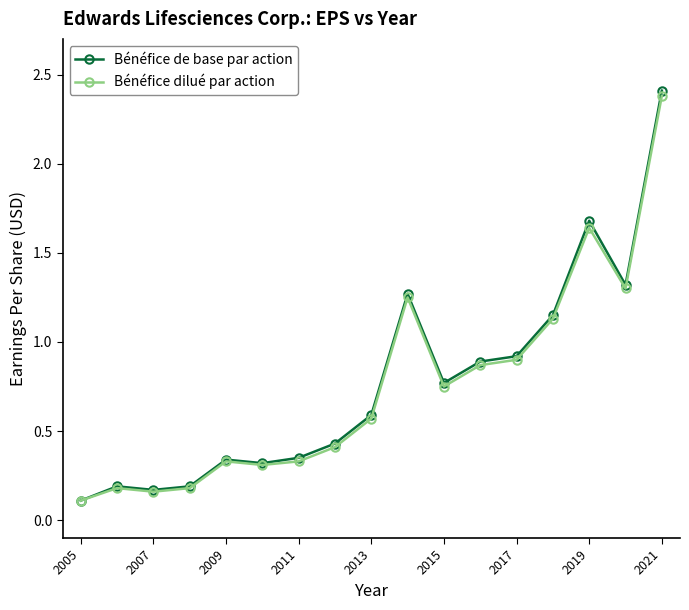

True or false: Bénéfice de base par action has more than 1 points higher than both neighbors.

True